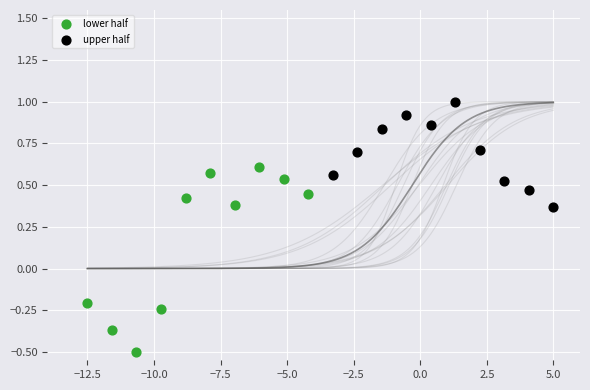

Which series reaches the minimum Y coordinate?

lower half